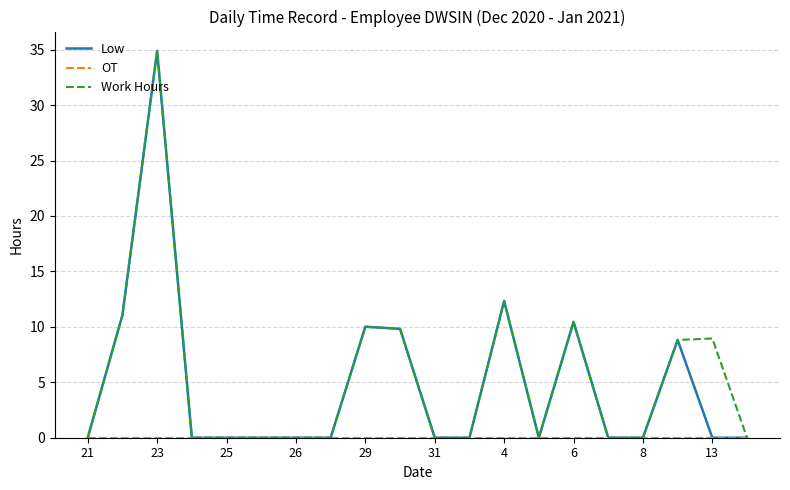

What is the maximum value for Work Hours?

34.9